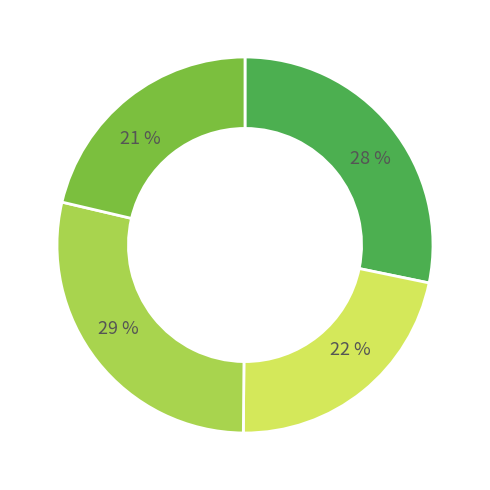

To the nearest percent, what is the average slice percentage?

25%